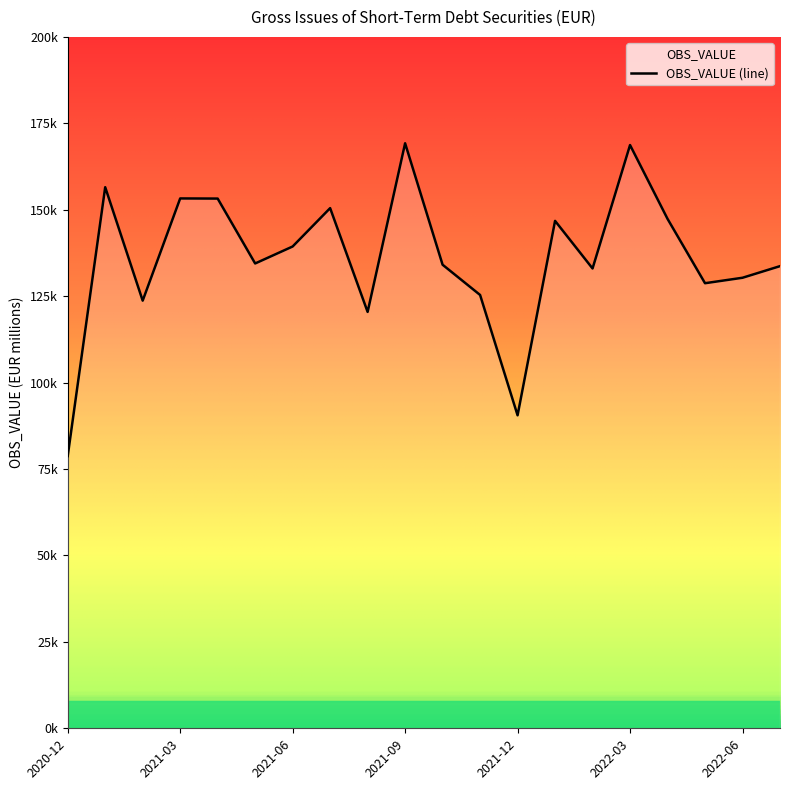

Reading right to left, transcribe all the data shown in this chart.

133682.6	130323.1	128745.4	147361.6	168711.7	133011.2	146775.5	90537.0	125346.4	134092.8	169223.1	120439.8	150464.5	139367.6	134456.6	153227.9	153267.5	123702.0	156514.9	78747.3